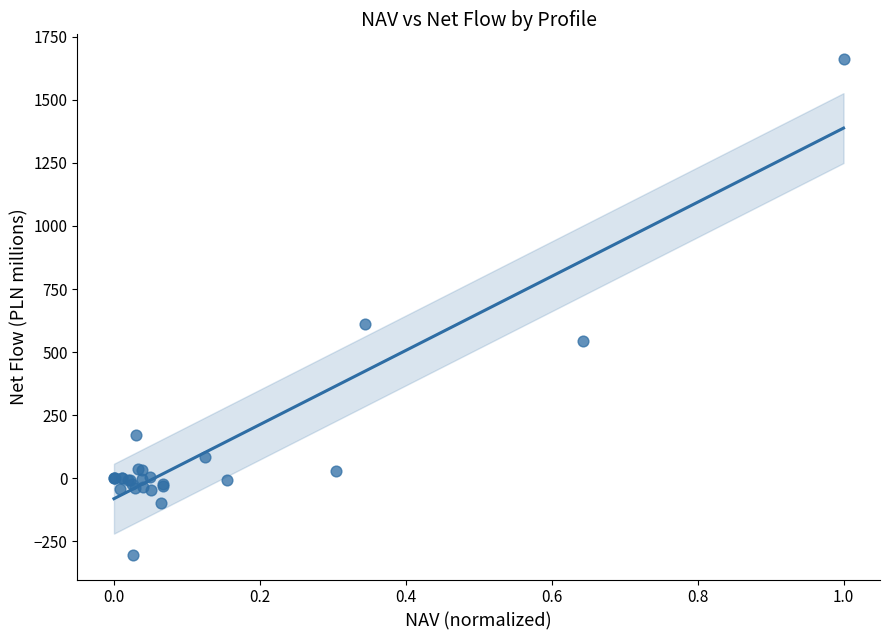

What Y value in the scatter plot is closest to 679?

613.4